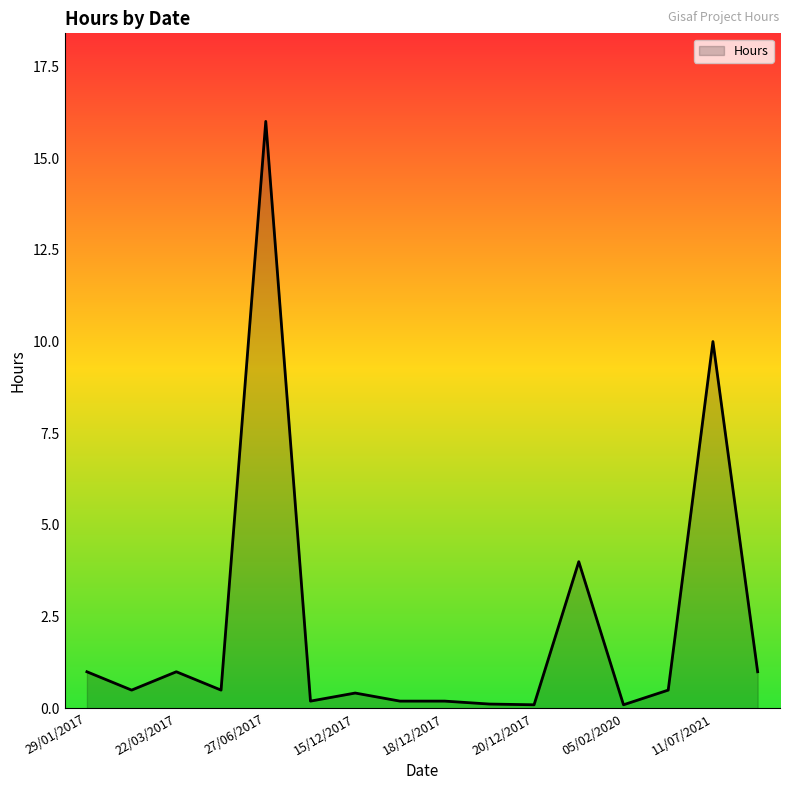

What is the maximum value shown in the chart?

16.0